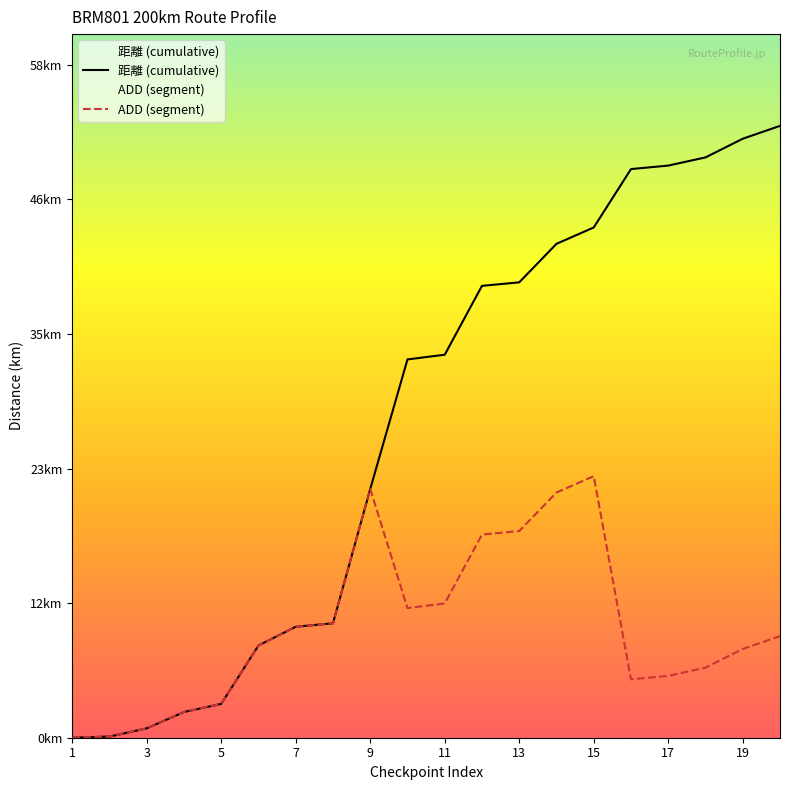

What is the average value of the 距離 (cumulative) series?

26.7